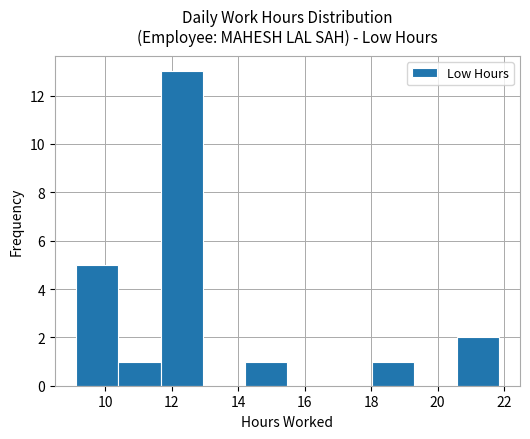

How tall is the bar that spans 9.2 to 10.4 on the x-axis? Neither the bar edges nor the heights are printed on the chart, so give them approximately, as read against the axes.

5